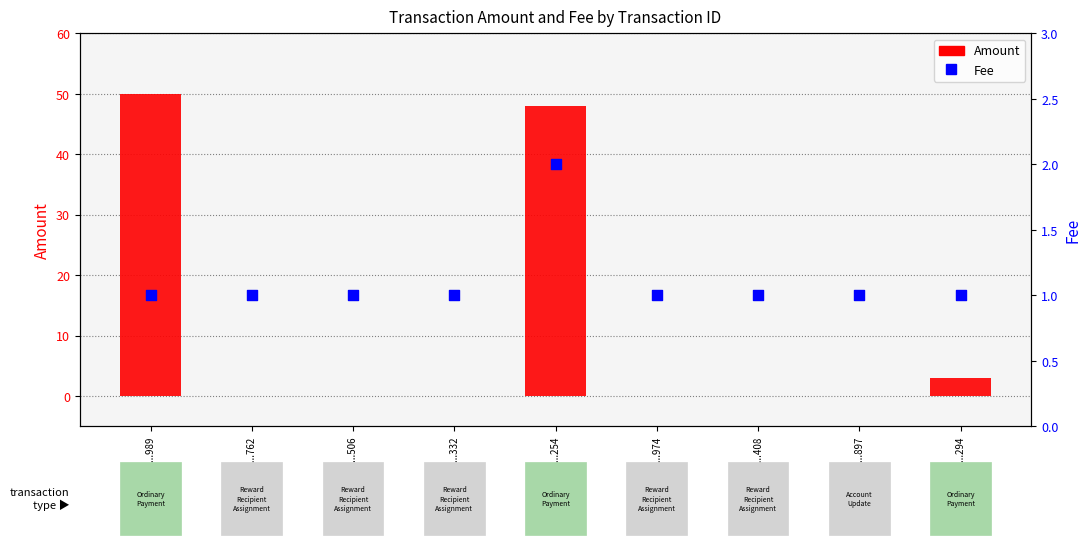

Which series contains the highest Y value?

Amount